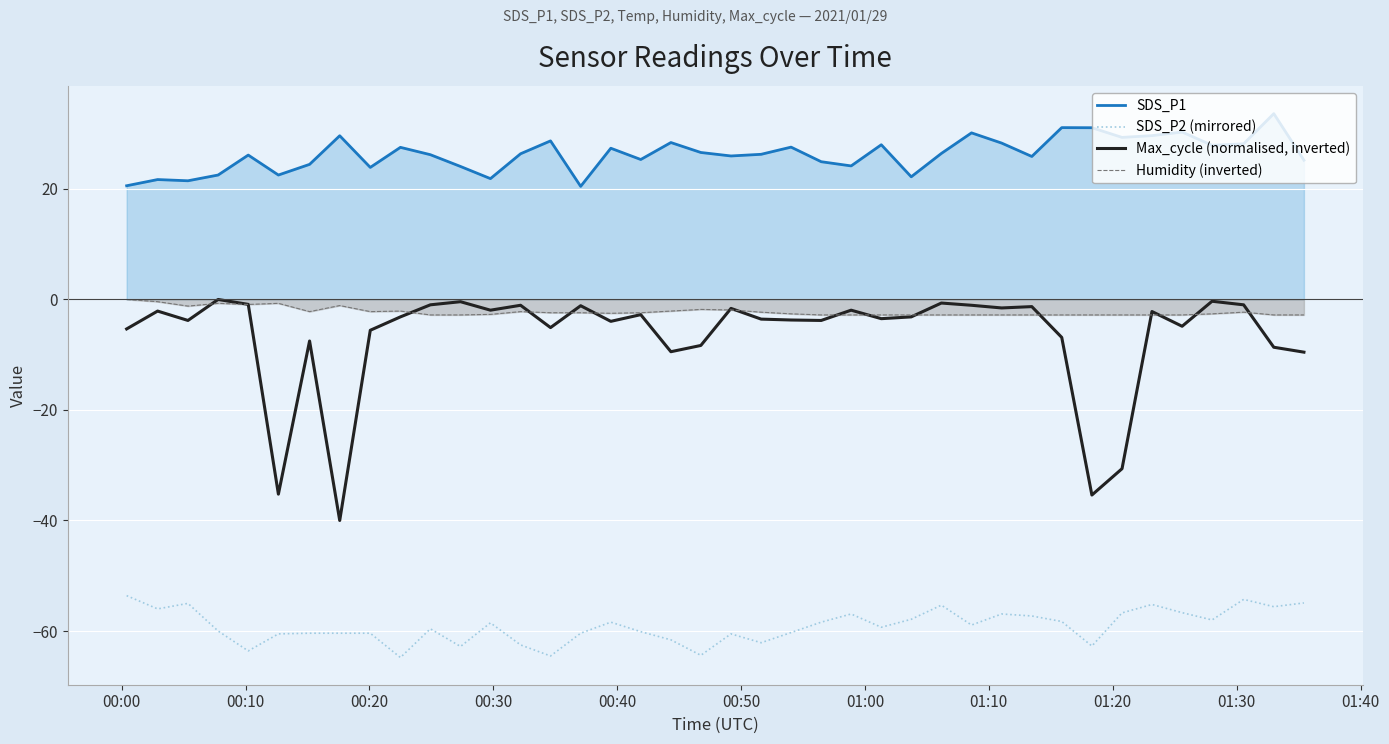

What is the minimum value shown in the chart?

-64.8